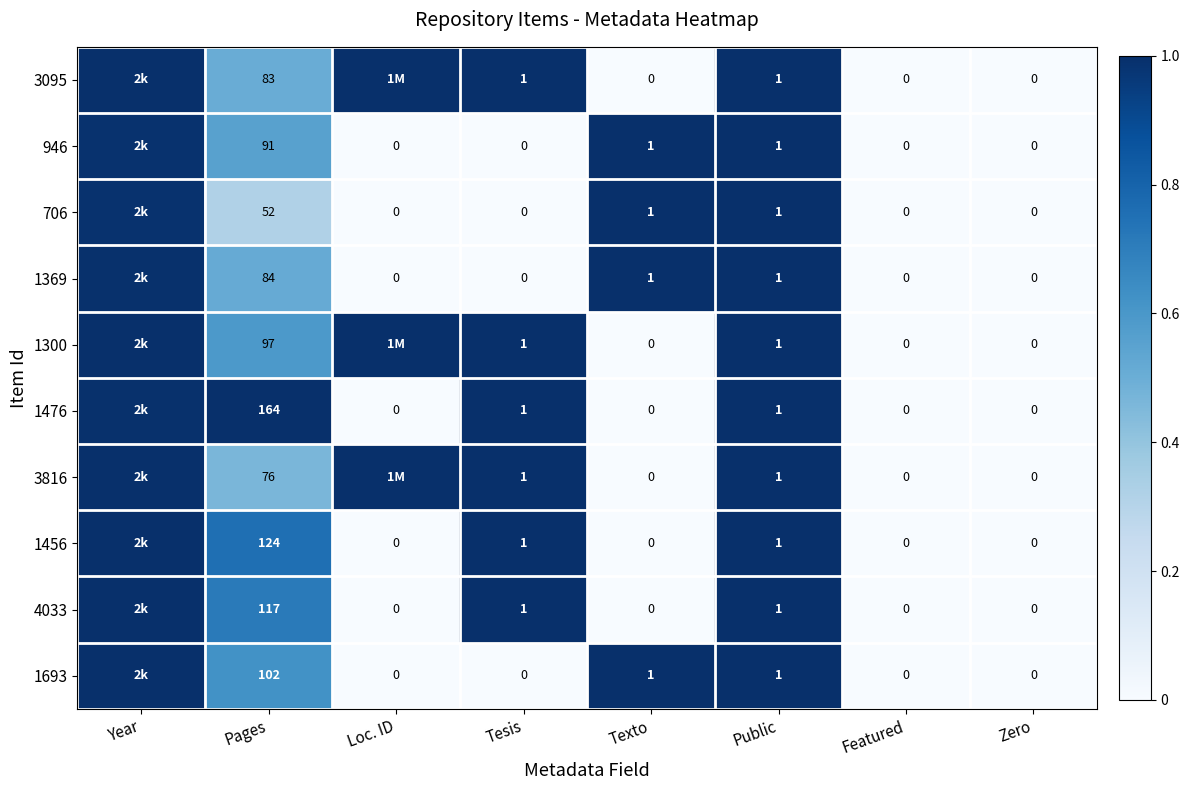

Is the value of 1300 at Public greater than the value of 1693 at Zero?

Yes